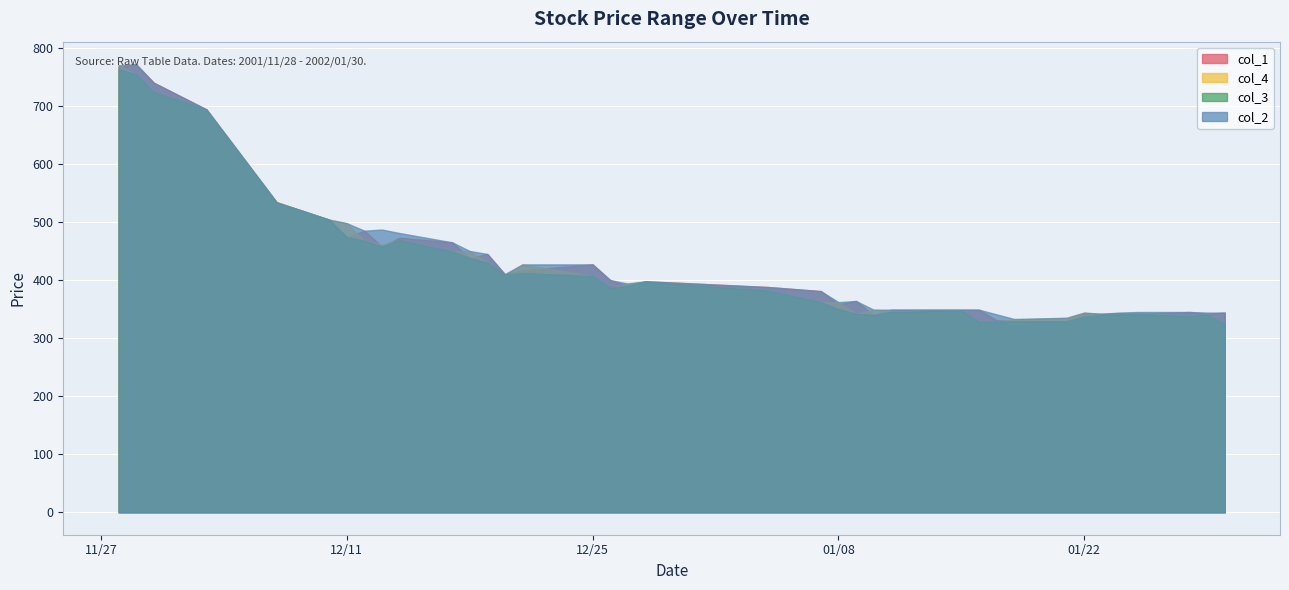

What is the value of the col_2 point at the 33rd from the left?

335